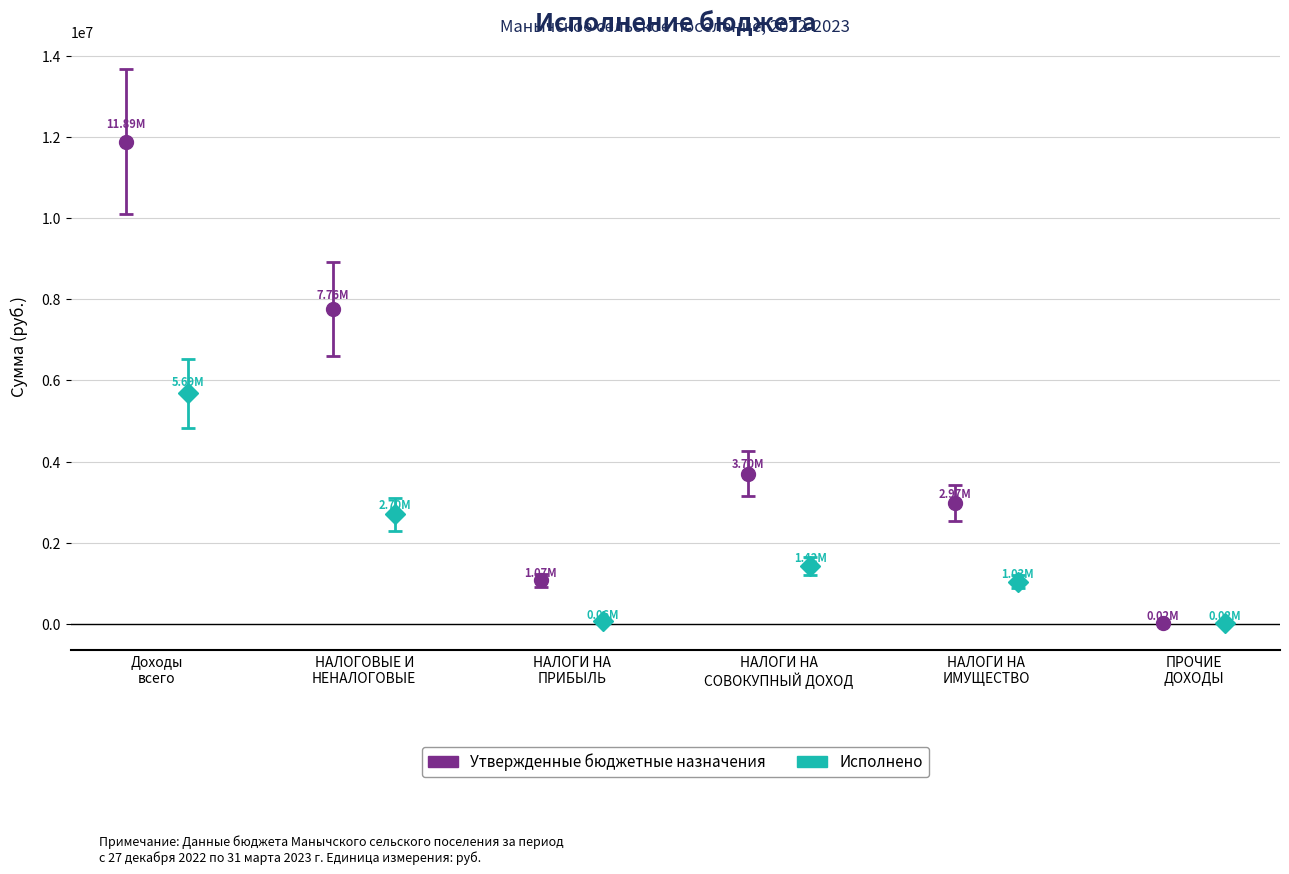

True or false: Исполнено has a value of 1032630.5 at НАЛОГИ НА ИМУЩЕСТВО.

True